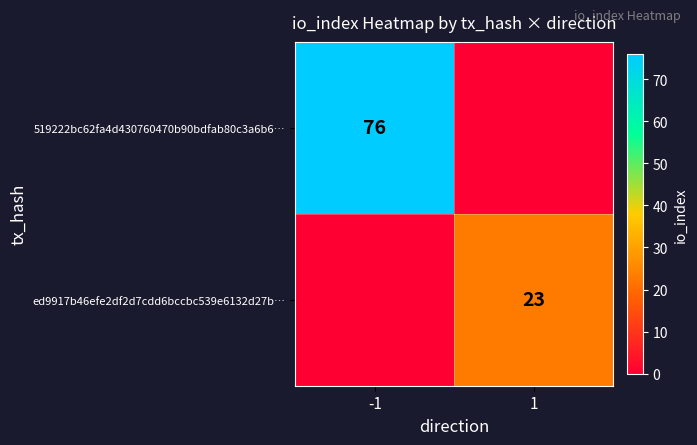

Is the value of 519222bc62fa4d430760470b90bdfab80c3a6b6… at -1 greater than the value of ed9917b46efe2df2d7cdd6bccbc539e6132d27b… at 1?

Yes